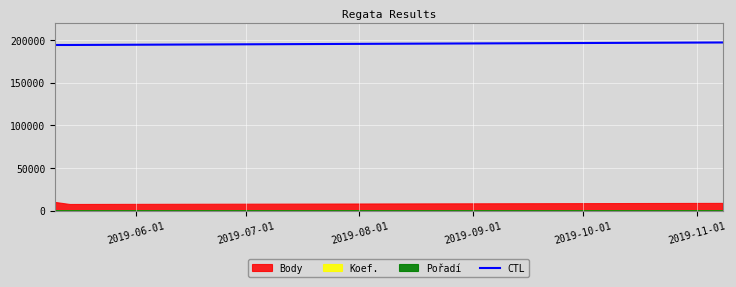

What is the highest value of the CTL series?

197021